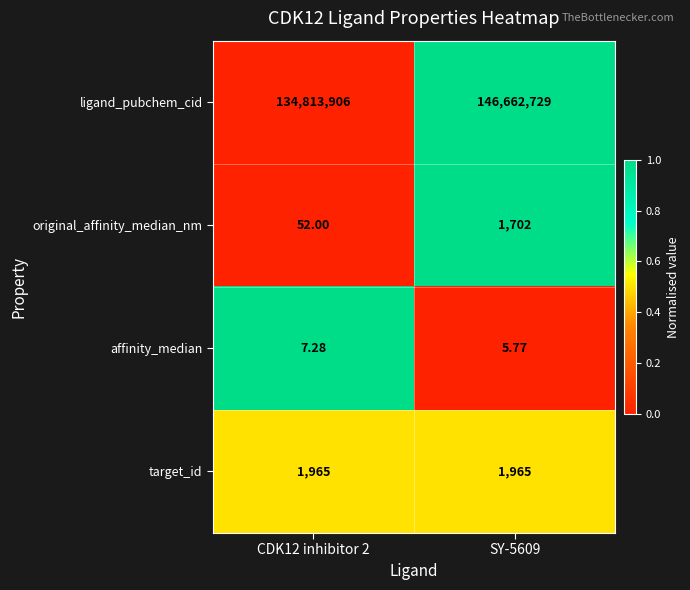

How many data points does each series have?

2